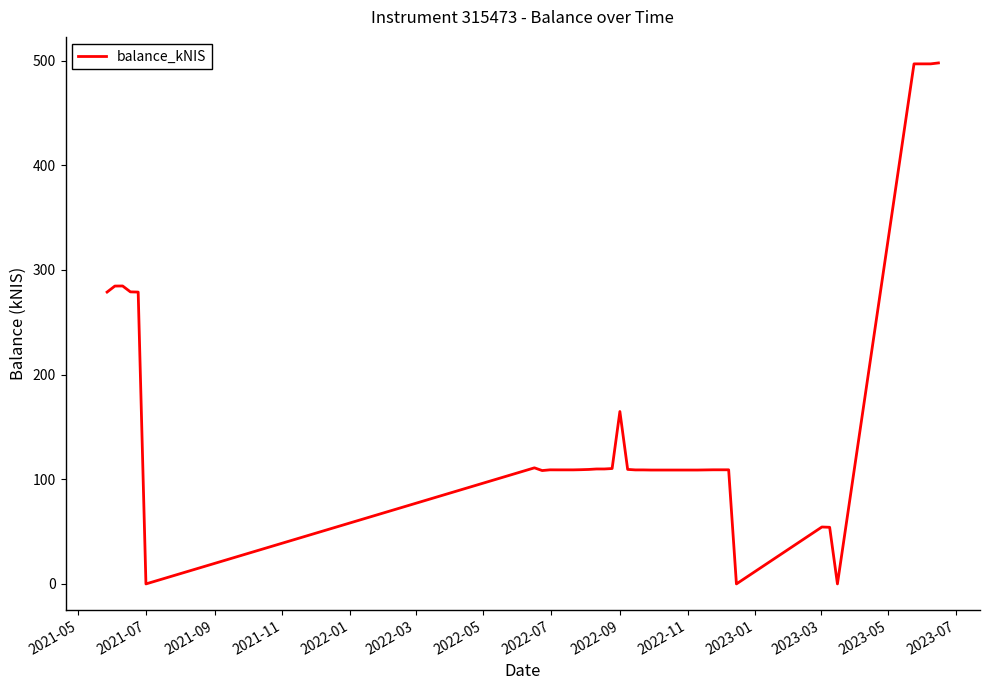

What is the maximum value shown in the chart?

497.7